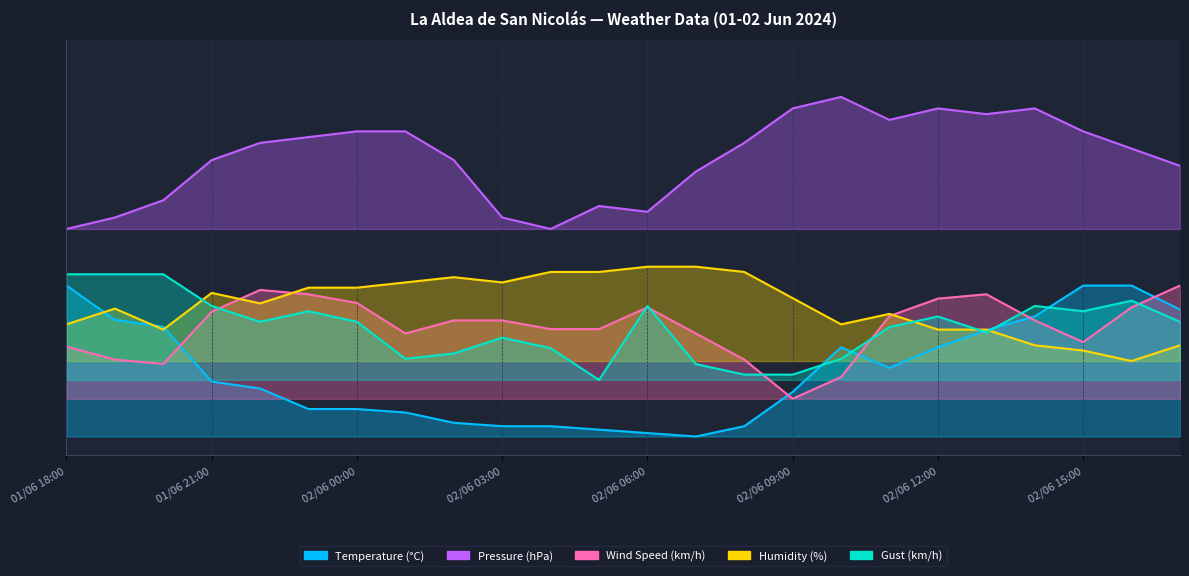

Which label corresponds to the largest value in the chart?

02/06 10:00